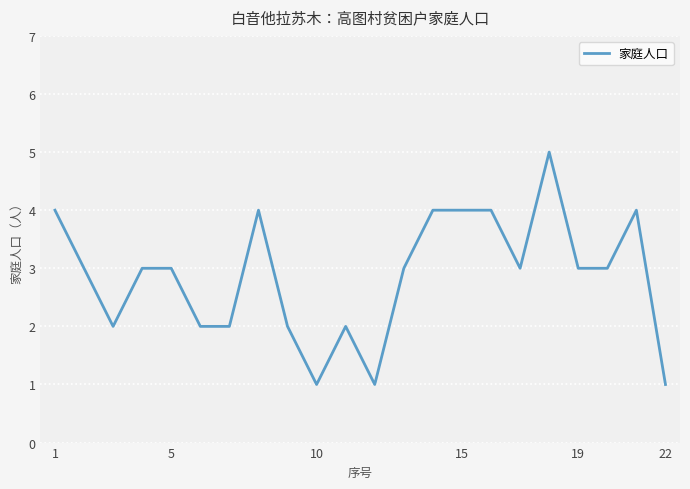

What is the maximum value shown in the chart?

5